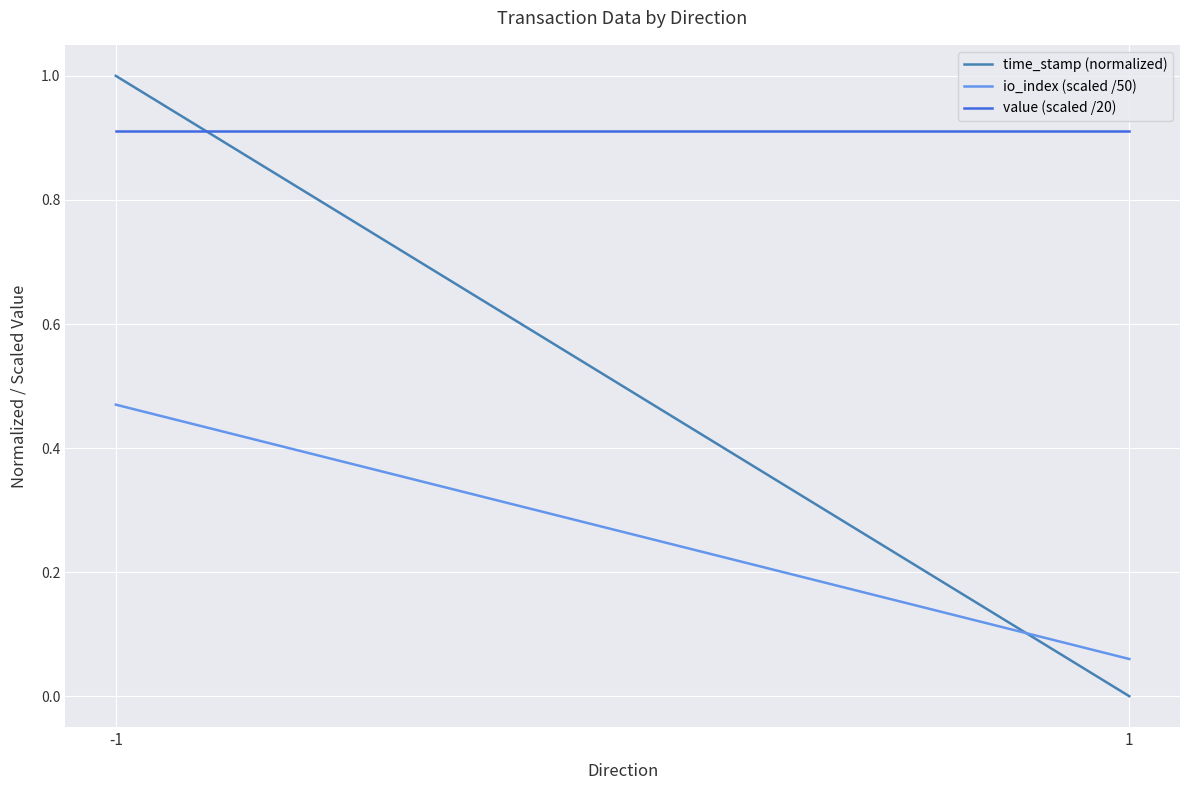

What is the average value of the time_stamp (normalized) series?

0.5